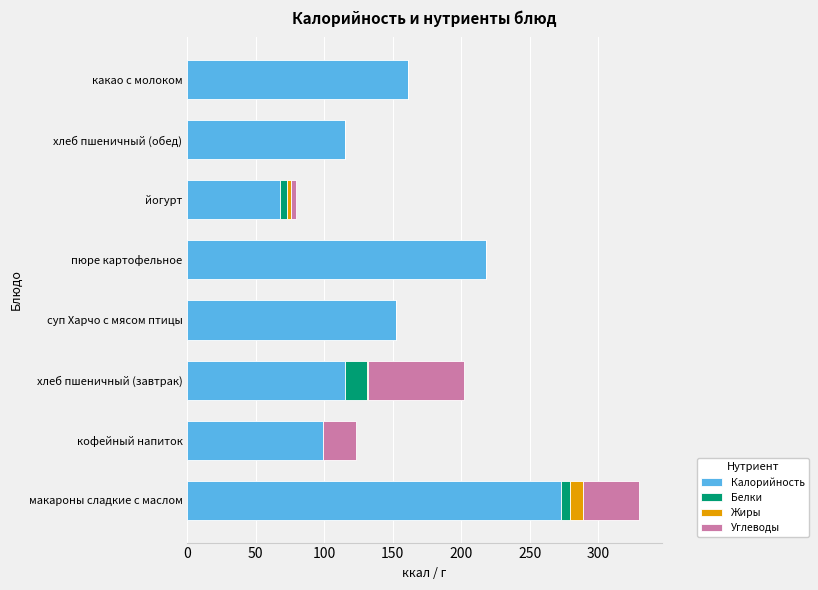

Which category has the highest value in the Калорийность series?

макароны сладкие с маслом